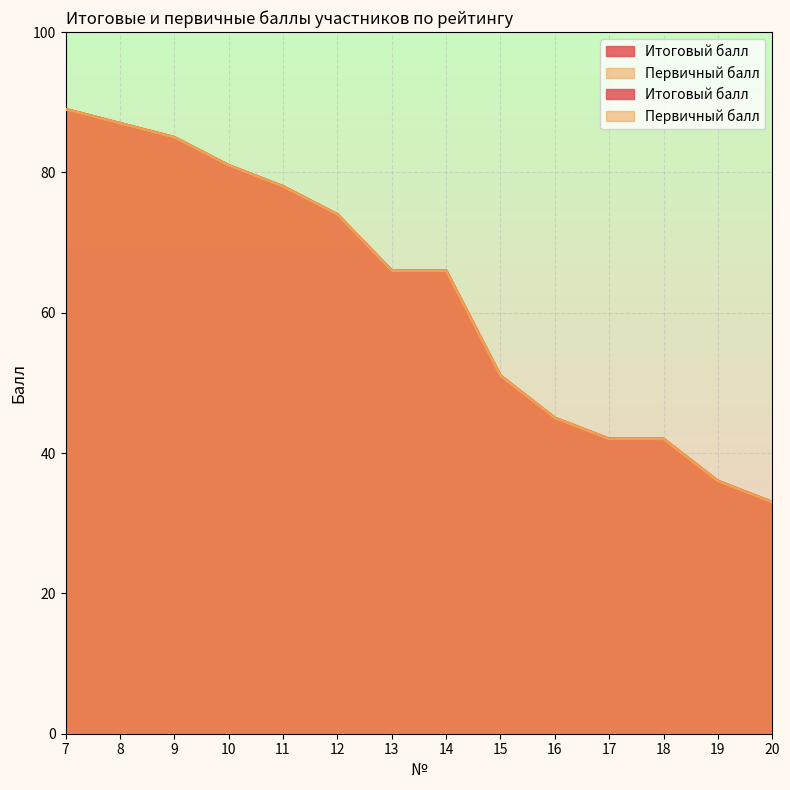

What is the smallest value displayed?

33